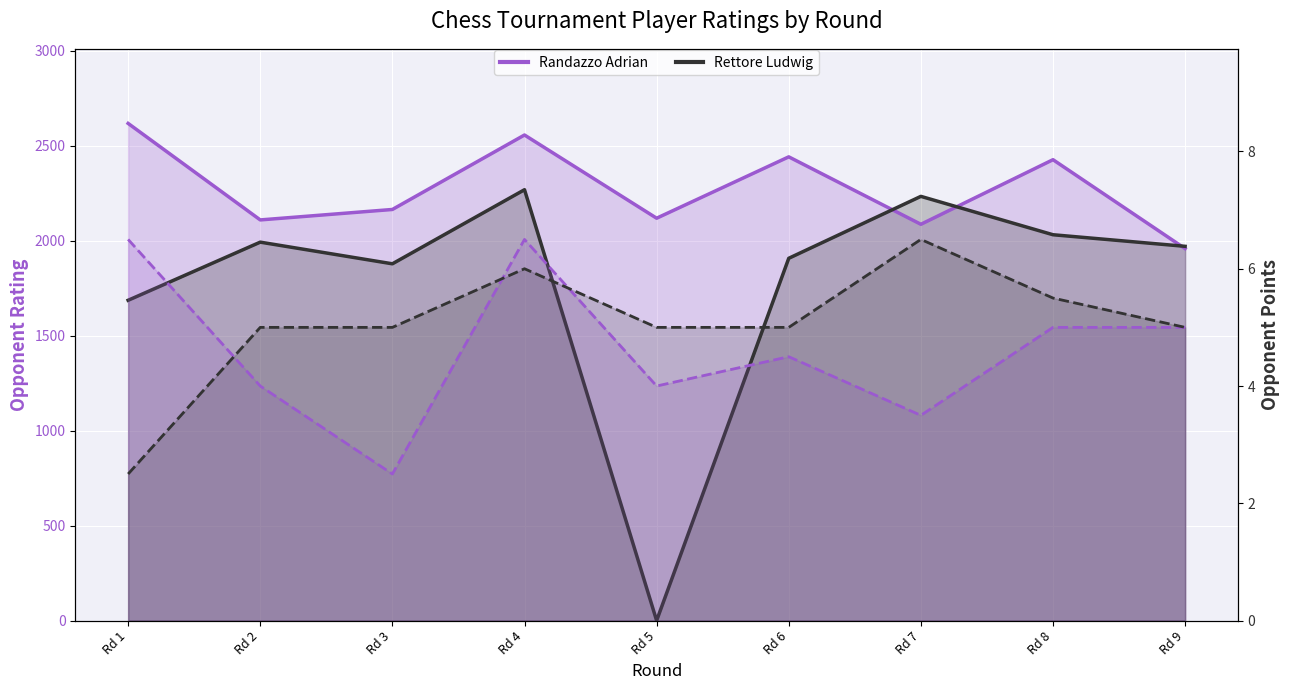

What is the value of the Randazzo - Opponent Rating point at the 2nd from the left?

2109.0